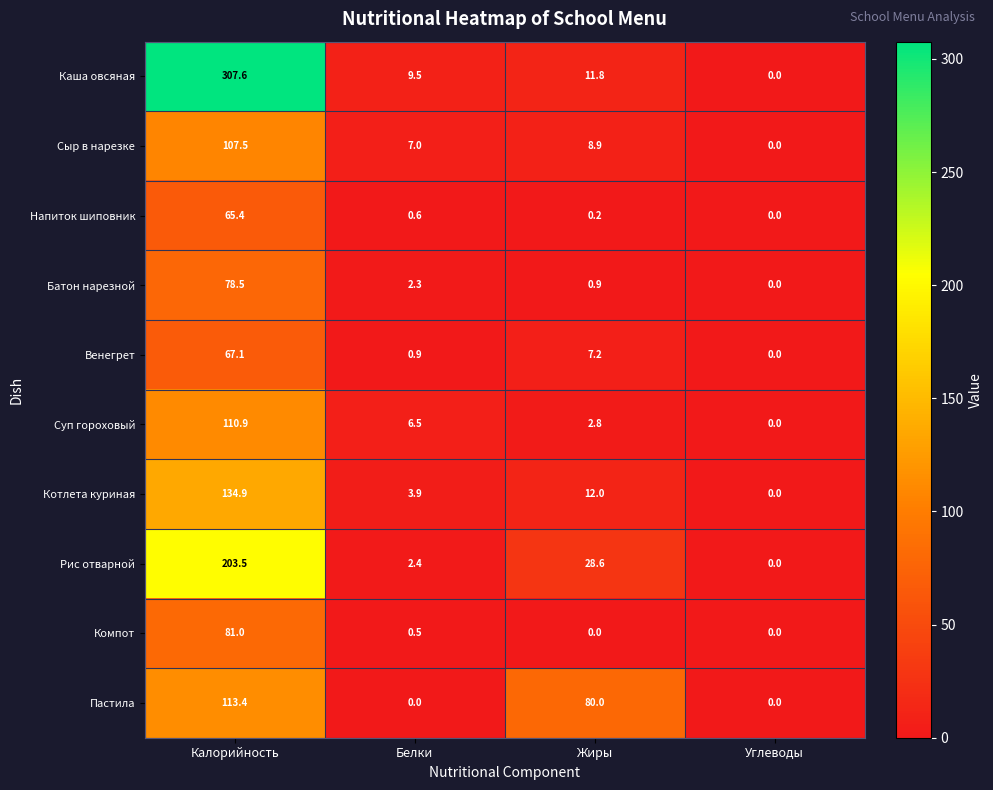

The value of Сыр в нарезке at Жиры is 8.9. True or false?

True